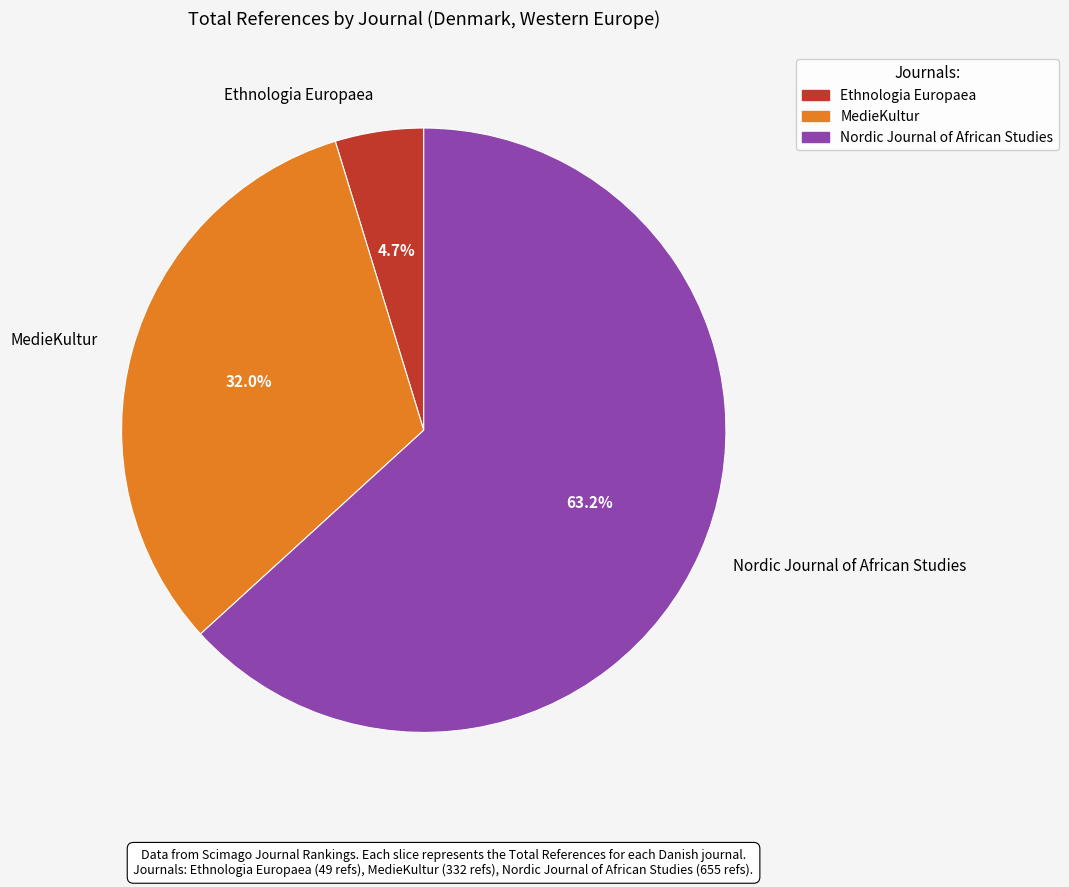

What portion of the pie excludes Ethnologia Europaea?

95.3%